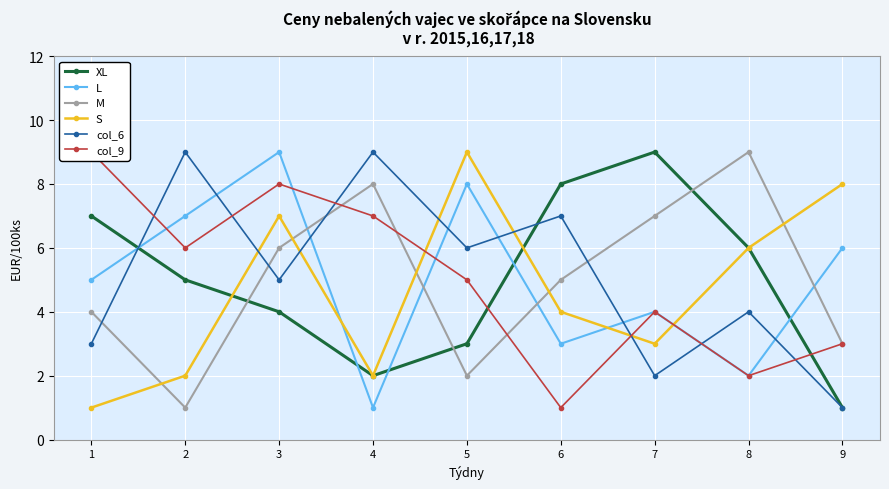

Which series changed the most between 1 and 6?

col_9